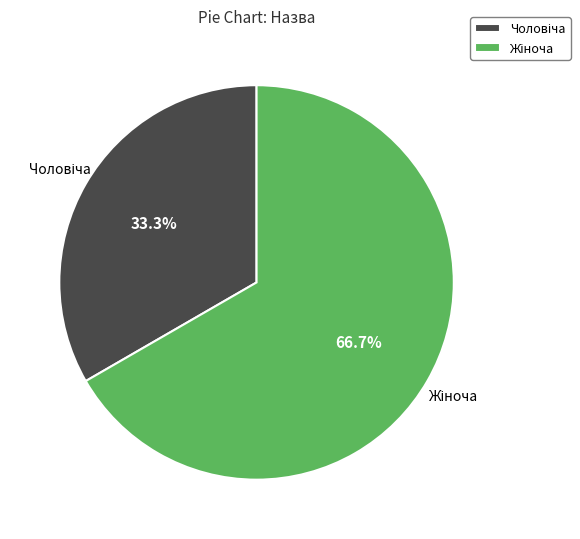

Count the number of slices in the pie.

2